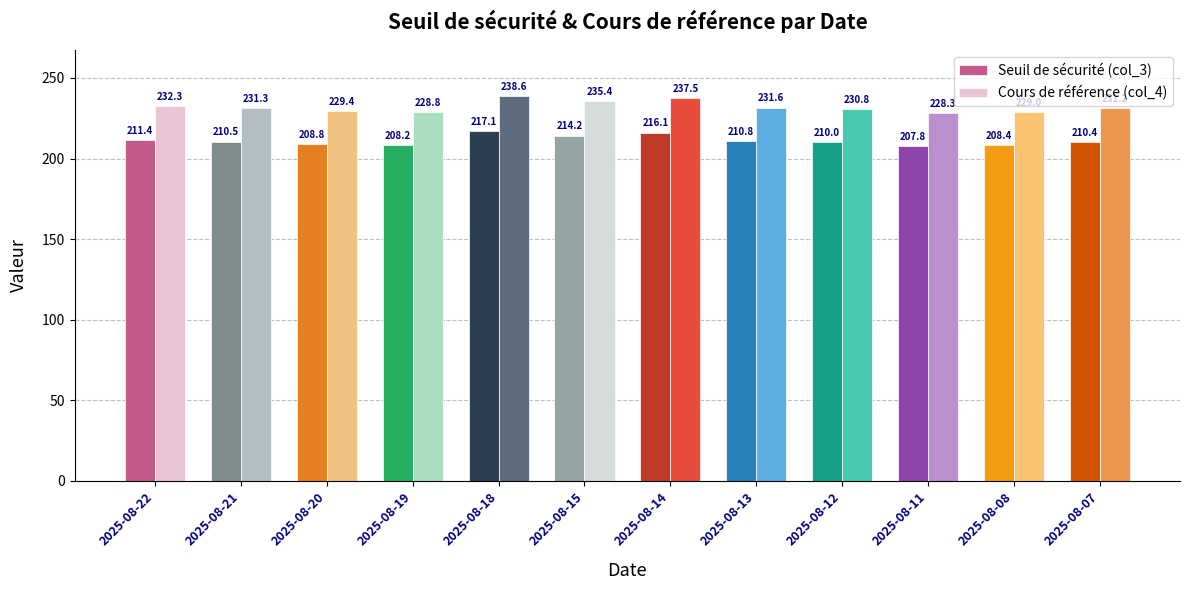

Between 2025-08-15 and 2025-08-13, which series saw the biggest shift?

Cours de référence (col_4)